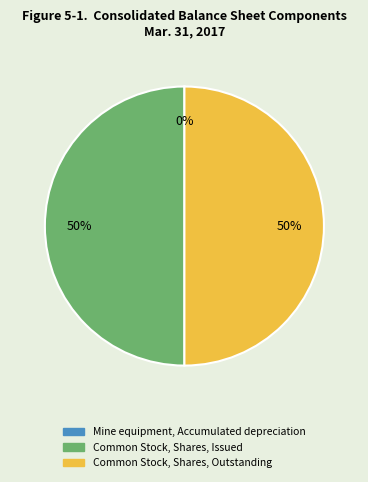

To the nearest percent, what is the average slice percentage?

33%